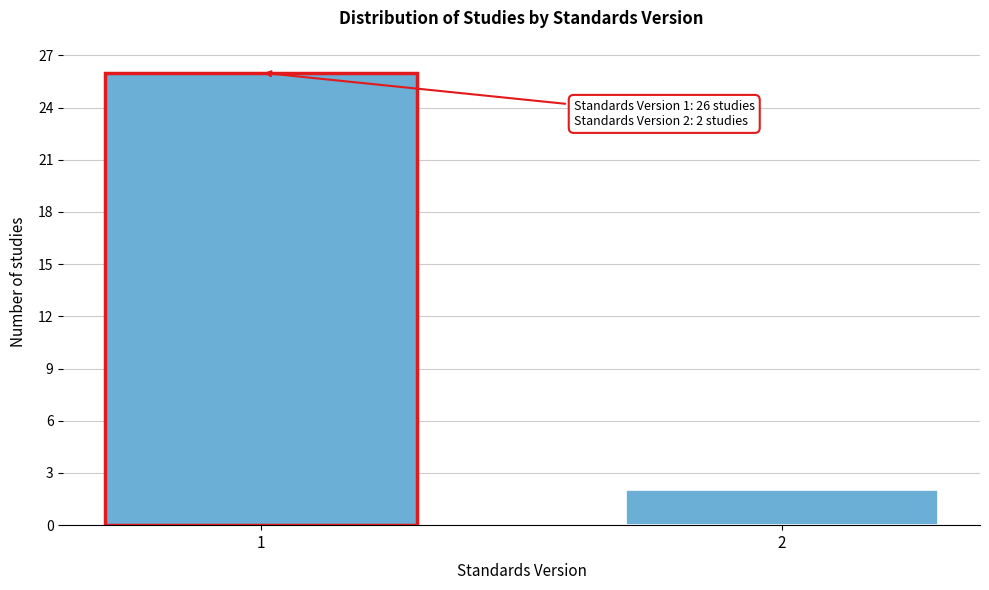

Reading left to right, list all the values displayed in this chart.

26	2